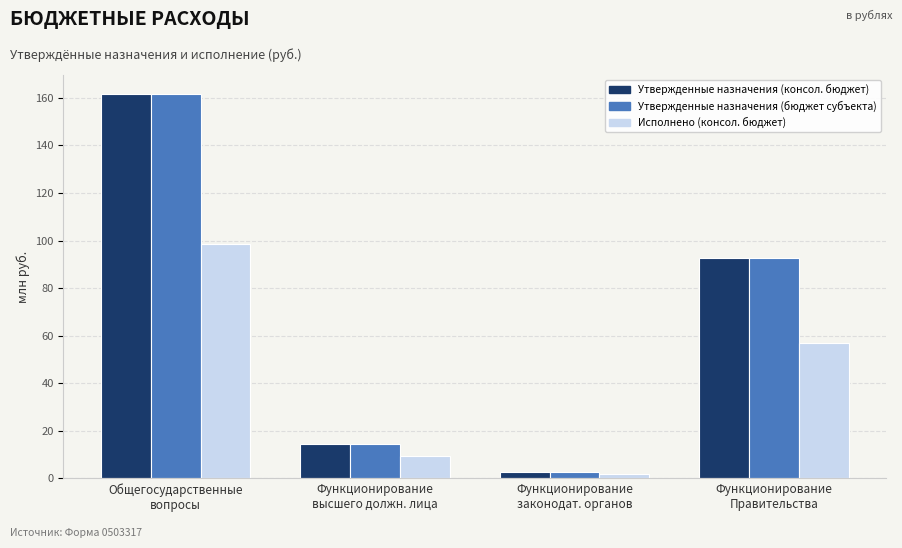

What is the difference between the maximum and minimum values in the Утвержденные назначения (бюджет субъекта) series?

159.1